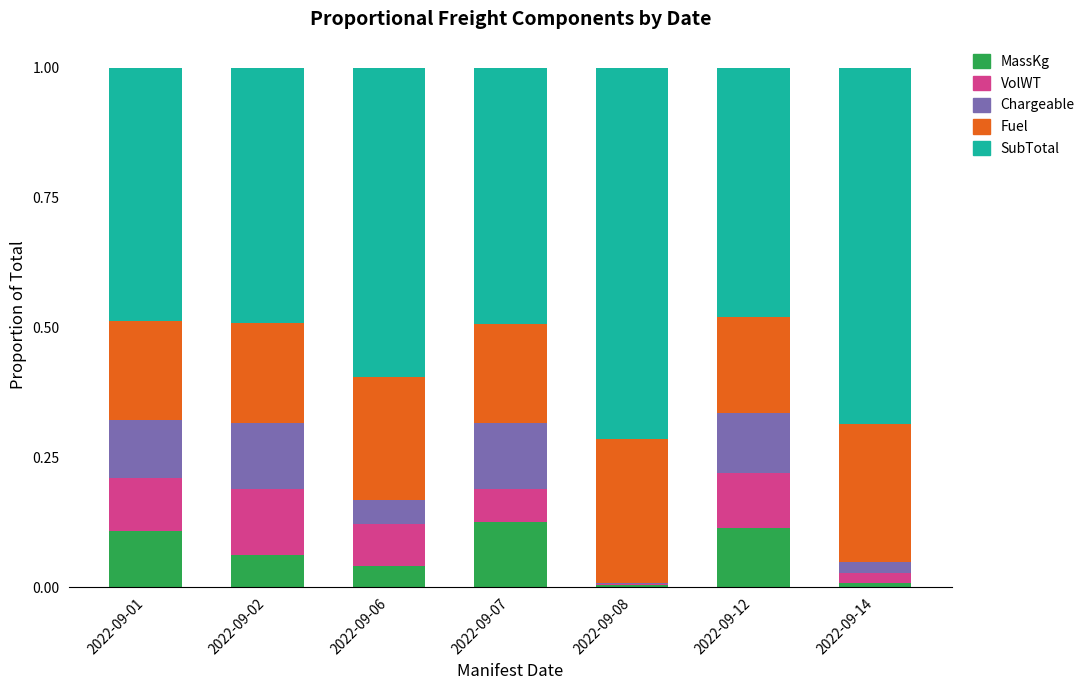

What is the total value across all series at 2022-09-02?

1.0